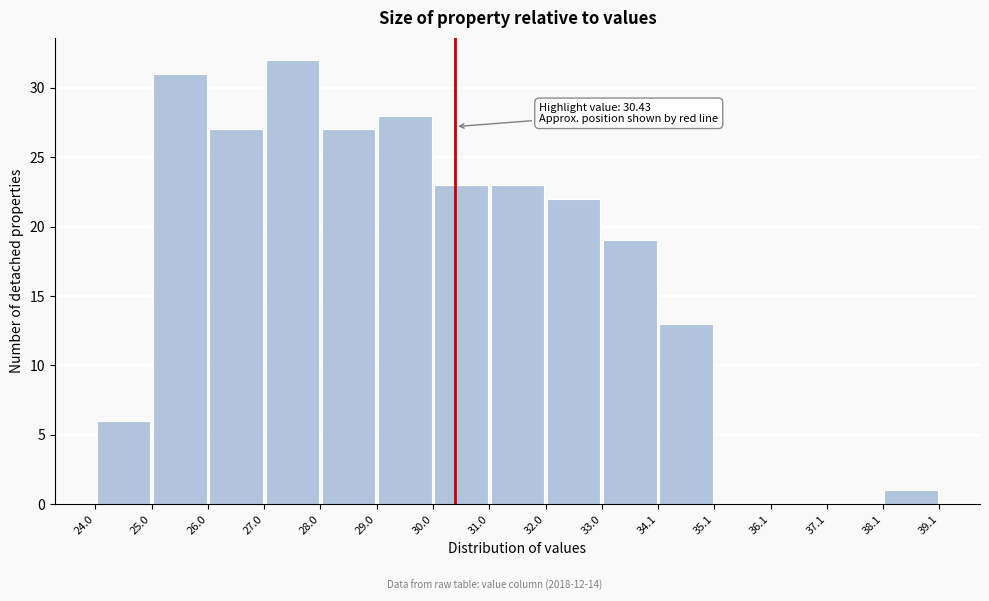

Over which range of the x-axis is the bar tallest?

27.0 to 28.0